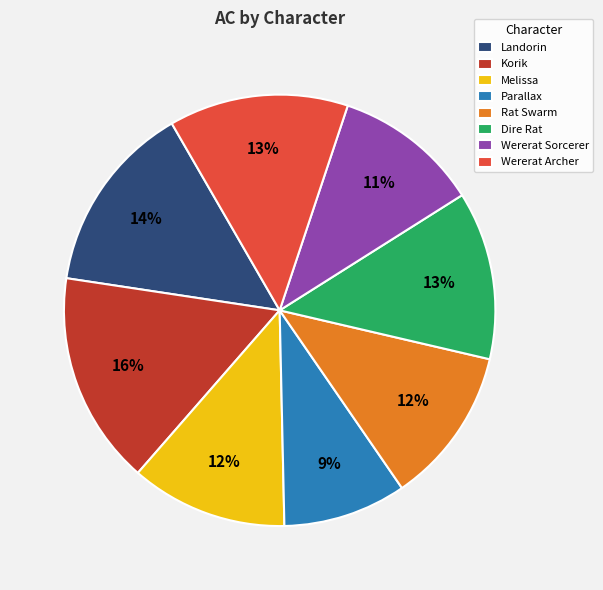

To the nearest percent, what is the average slice percentage?

12%